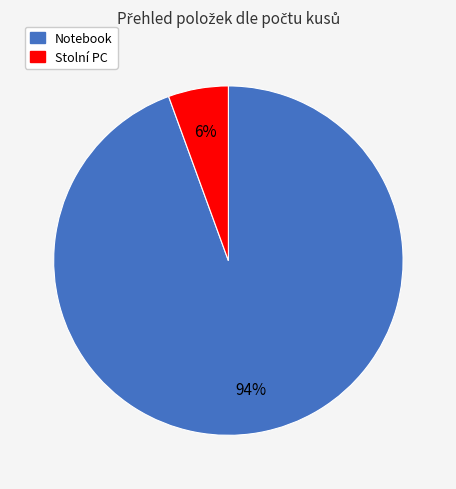

How many segments does this pie chart have?

2